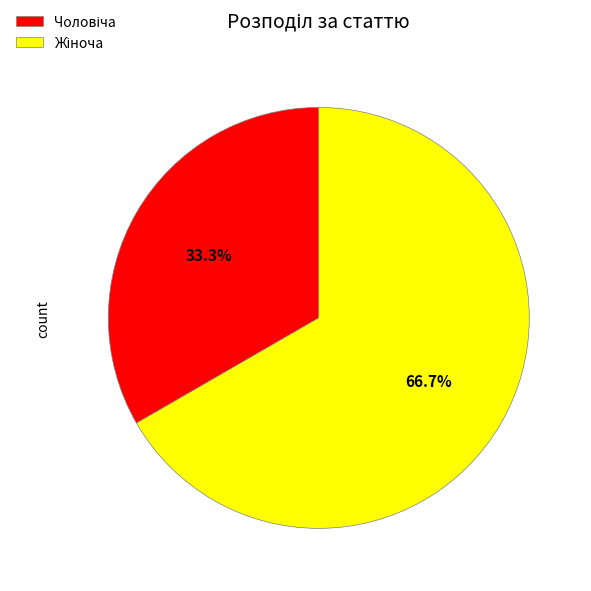

Does any single category account for the majority?

Yes